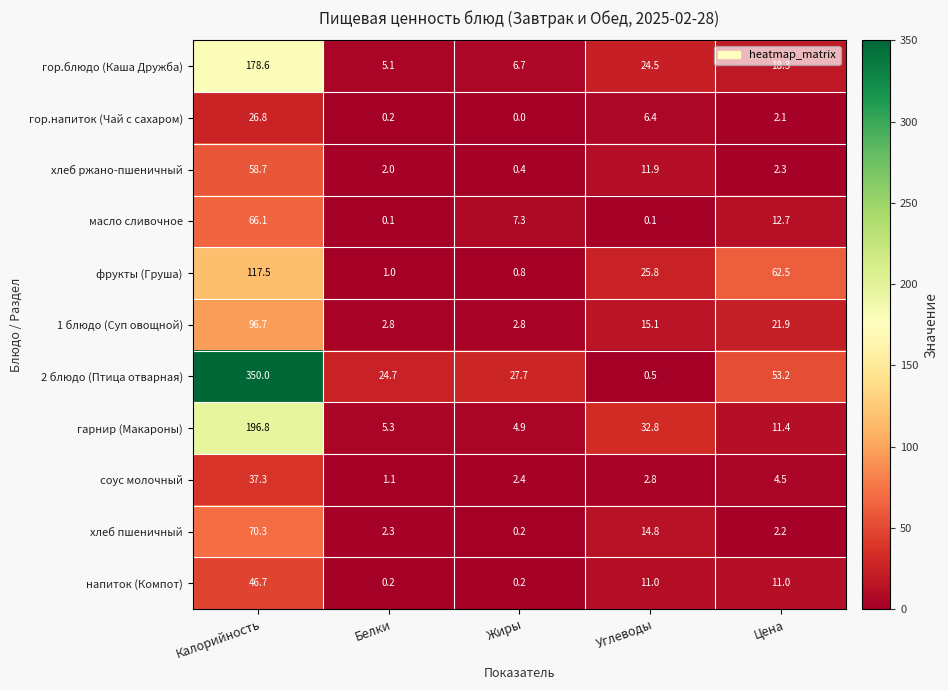

Which series has the largest range (max minus min)?

2 блюдо (Птица отварная)